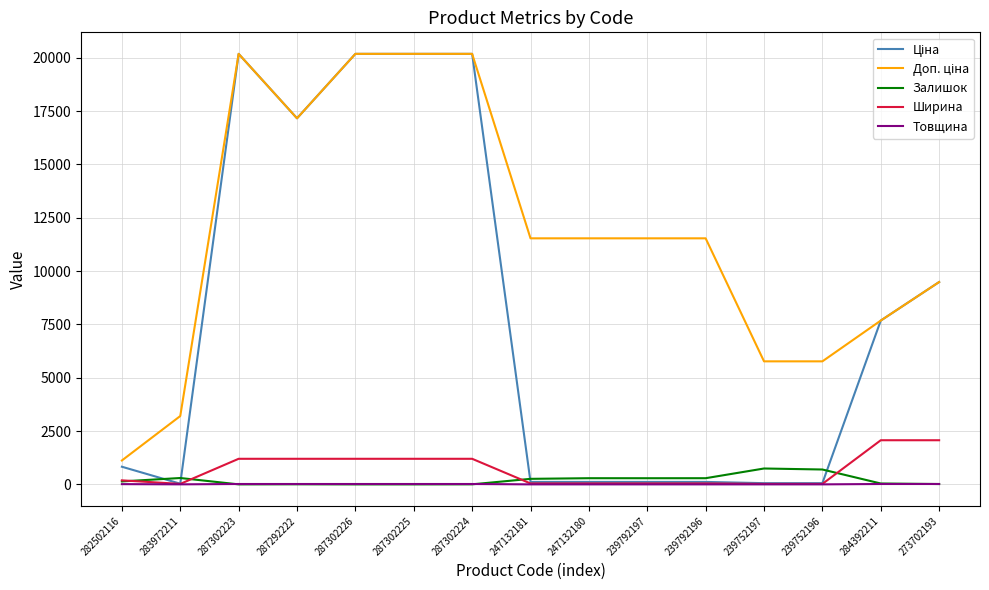

What is the difference between the maximum and minimum values in the Залишок series?

745.0